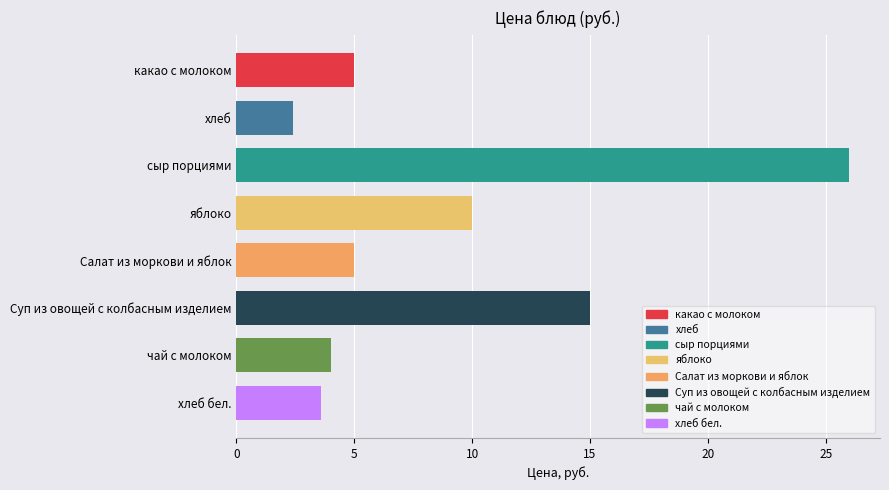

Read the value at хлеб.

2.4